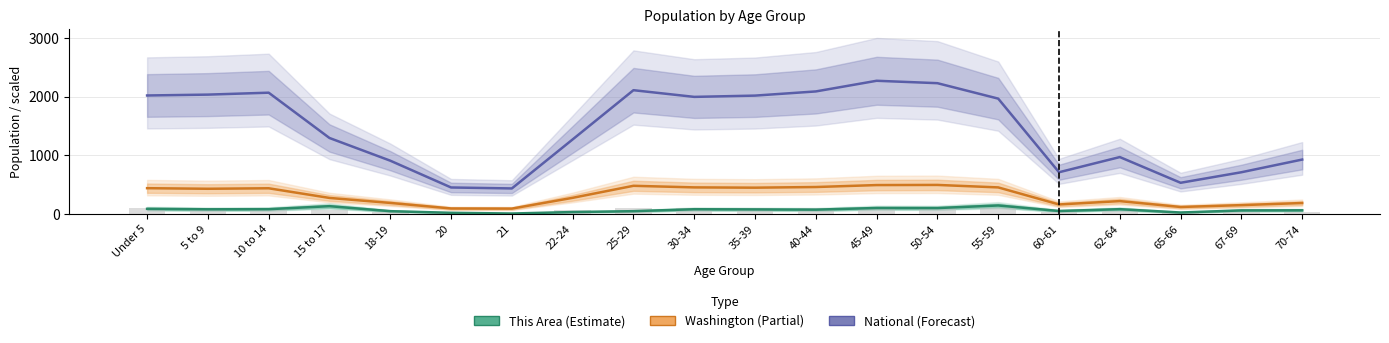

How many groups of bars are there?

20